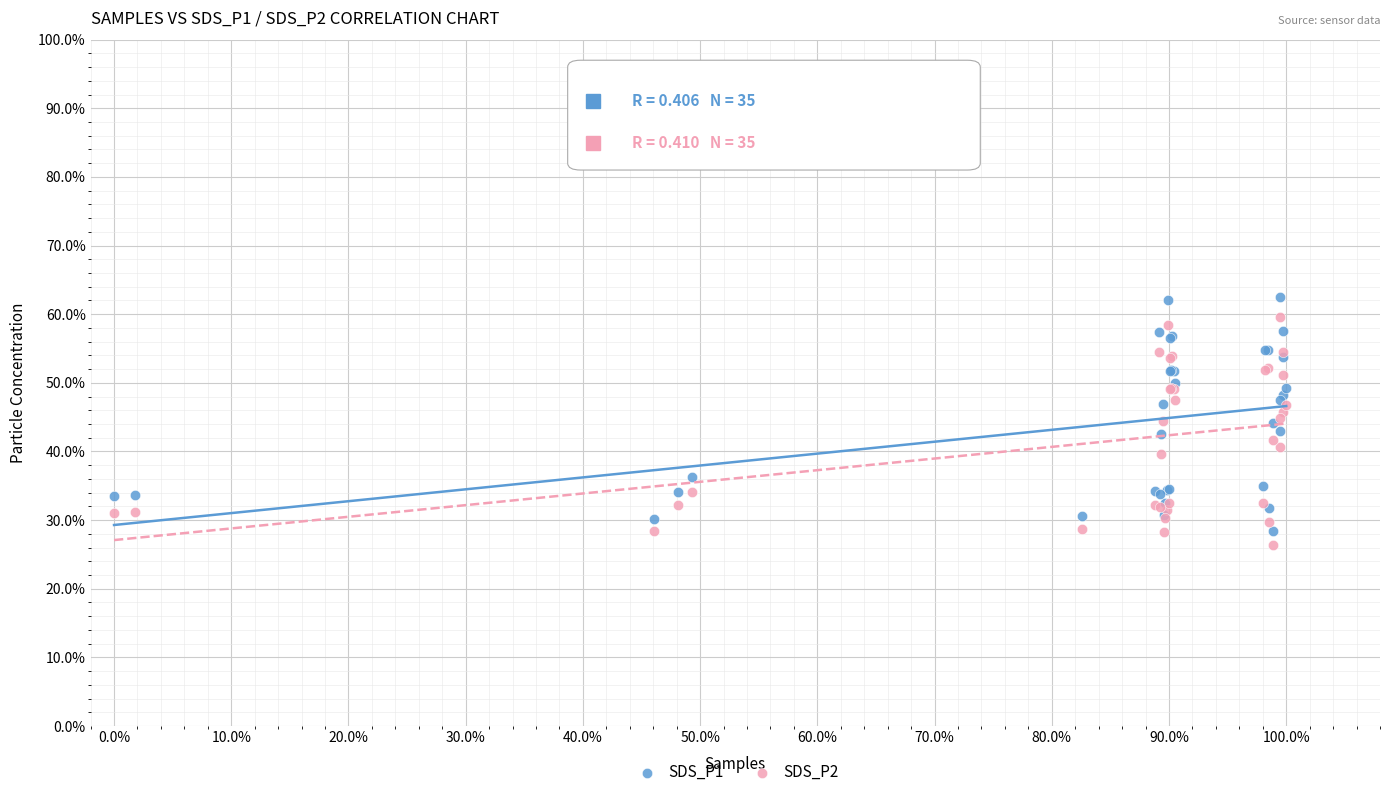

What are all the series names shown in the legend?

SDS_P1, SDS_P2